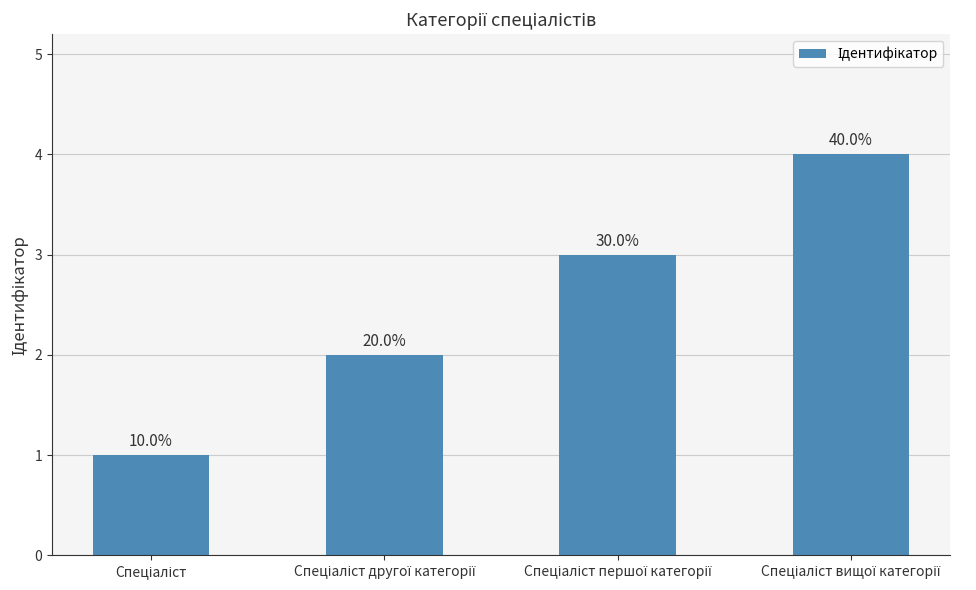

How many bars are there in total?

4